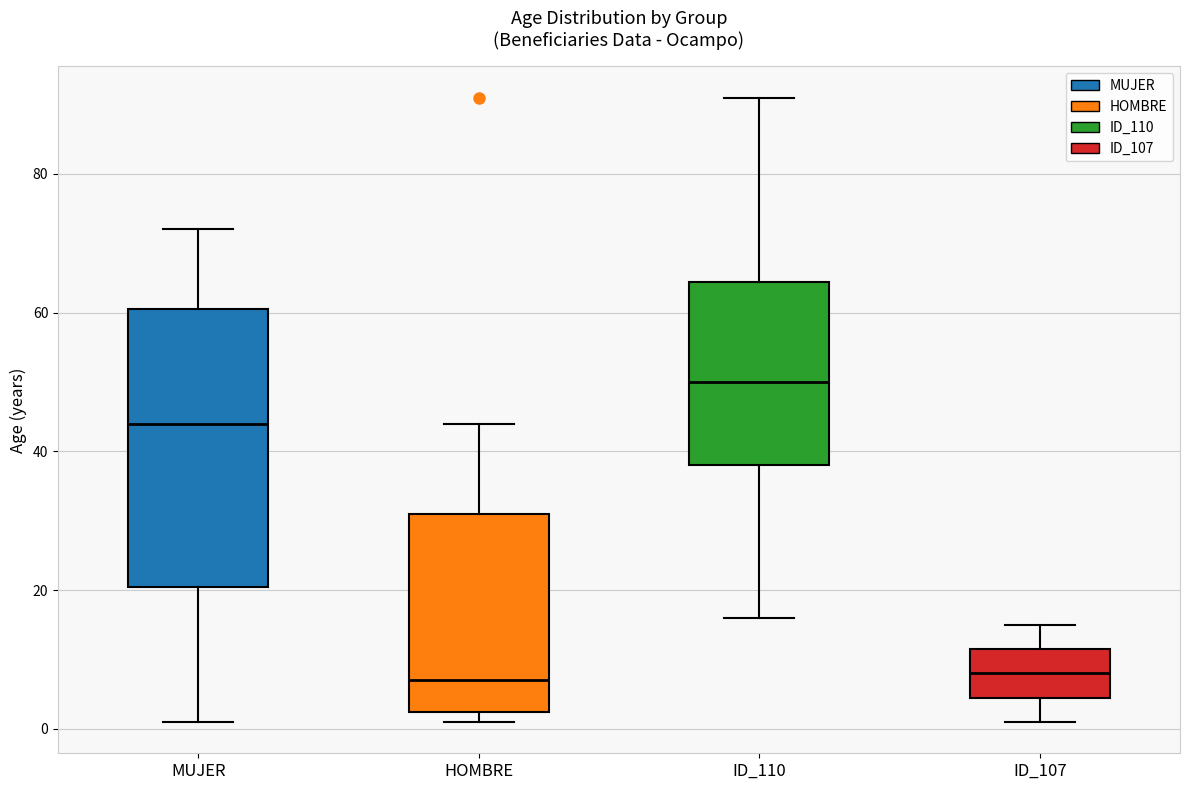

Reading left to right, read every box against the y-axis: the position of its median line, the range the box covers, and the ends of its whiskers. The values are not printed on the chart, so give them approximately, as read against the axis.

MUJER: median 44, box 20 to 60, whiskers 2 to 72
HOMBRE: median 8, box 2 to 32, whiskers 2 (just below the box's lower edge) to 44
ID_110: median 50, box 38 to 64, whiskers 16 to 92
ID_107: median 8, box 4 to 12, whiskers 2 to 16